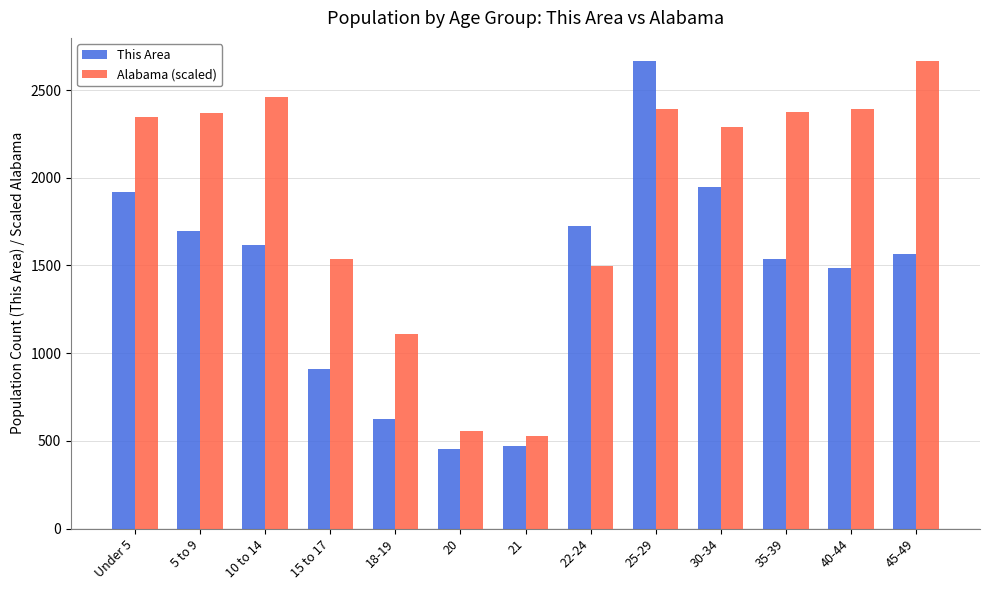

What is the label of the 3rd bar from the right?

35-39